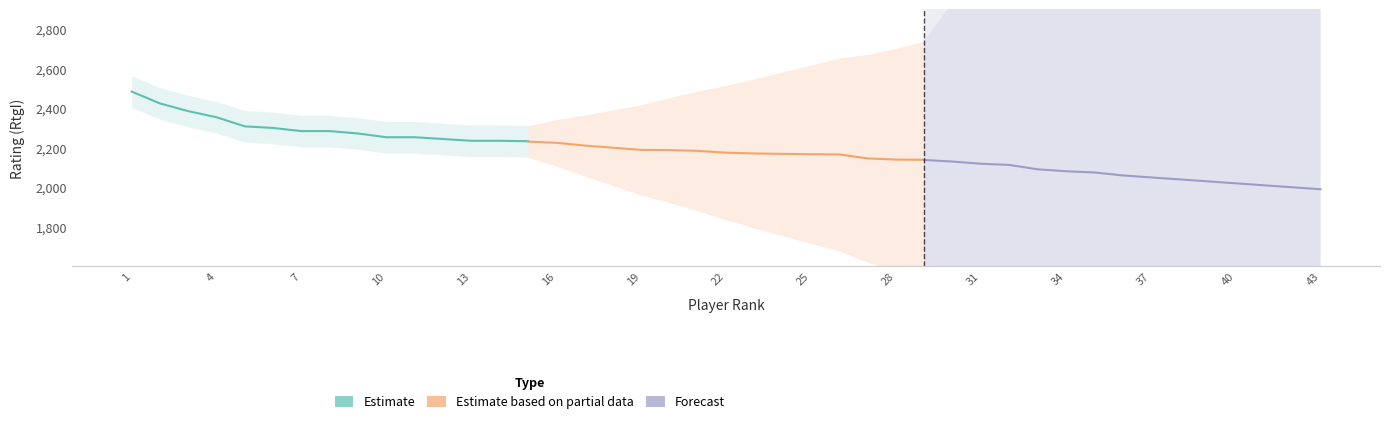

Which label corresponds to the smallest value in the chart?

43